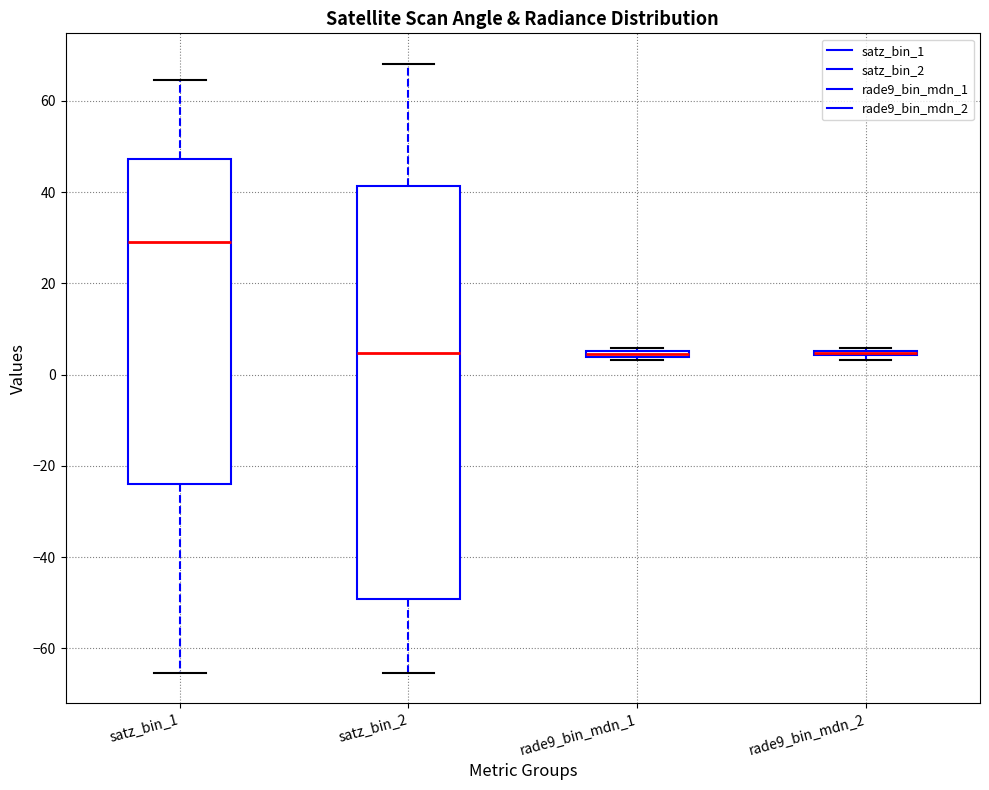

Where does the median line of the box for satz_bin_2 sit on the y-axis? The values are not printed on the chart, so give them approximately, as read against the axis.

4